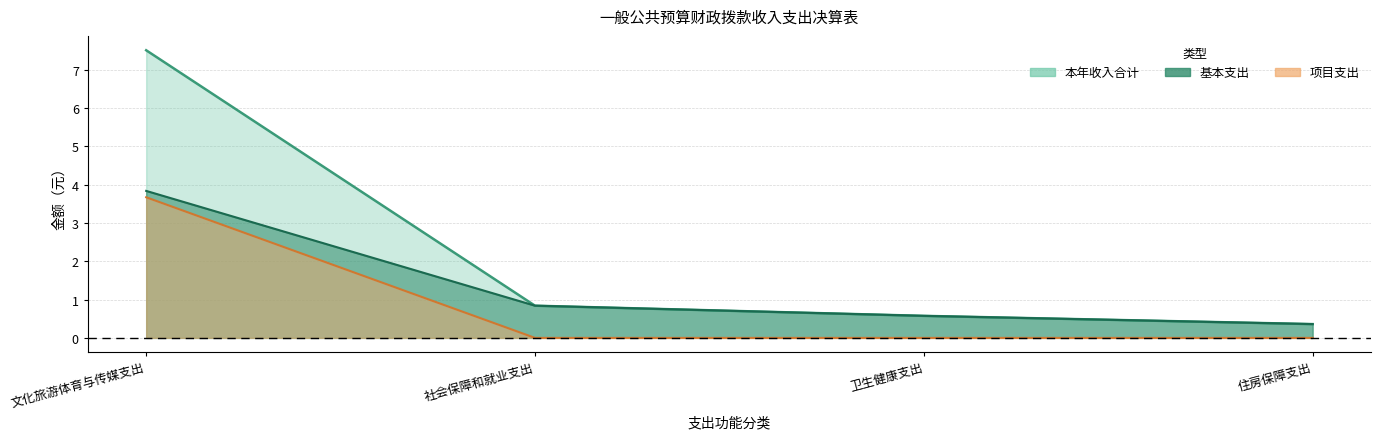

The value of 基本支出 at 文化旅游体育与传媒支出 is 6.3. True or false?

False